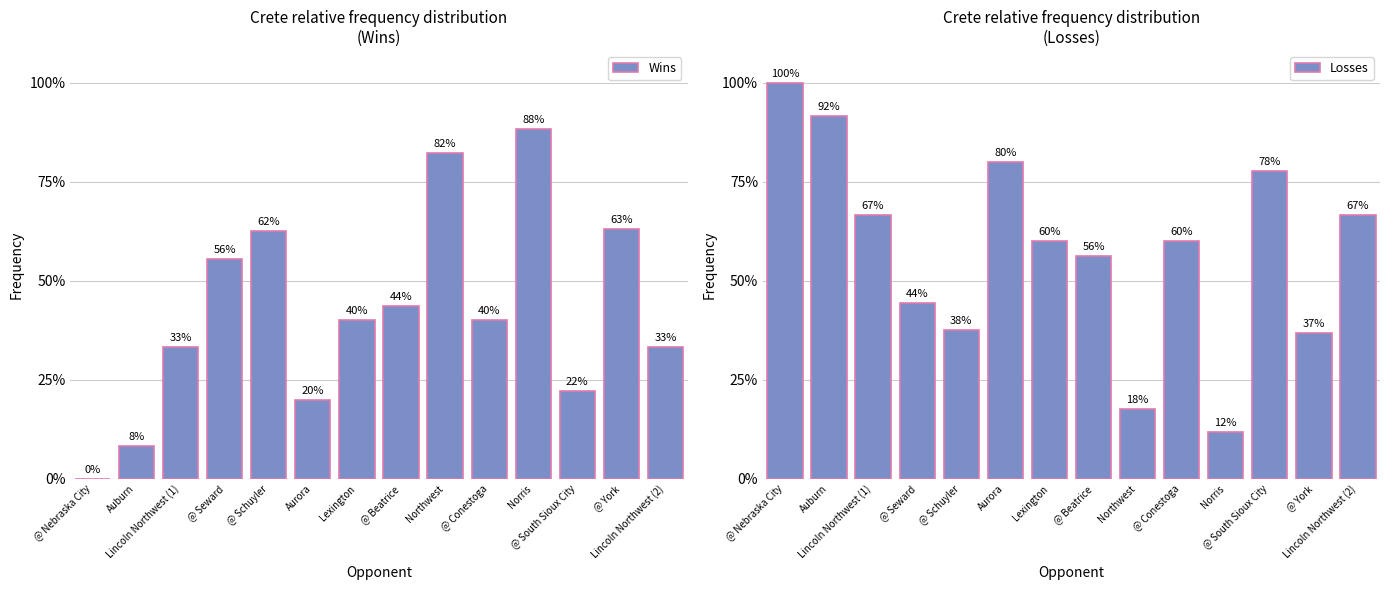

Is it true that Wins equals 0.8 at Northwest?

True